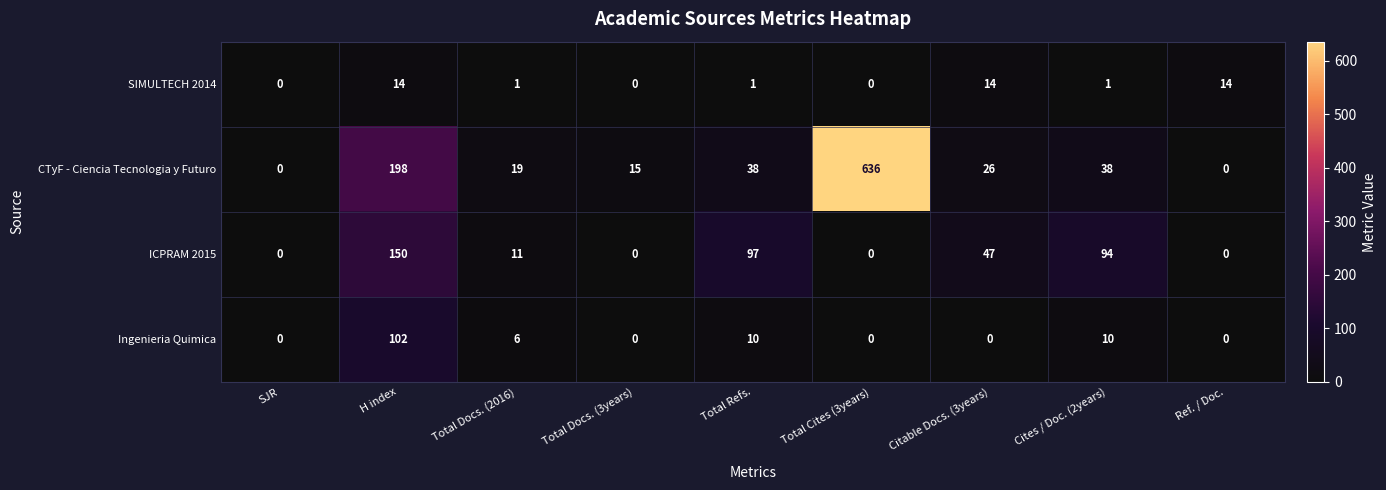

What is the greatest value displayed?

636